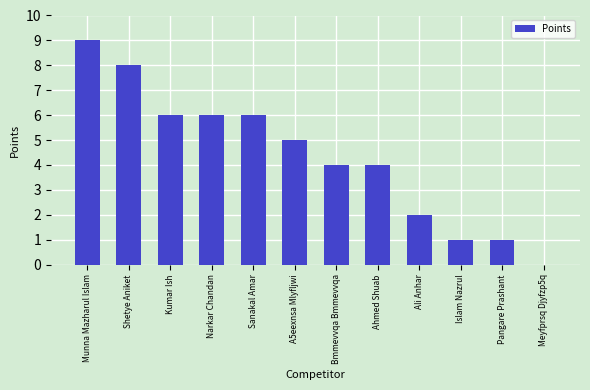

Reading left to right, transcribe all the data shown in this chart.

Munna Mazharul Islam=9	Shetye Aniket=8	Kumar Ish=6	Narkar Chandan=6	Sanakal Amar=6	A5eexnsa Mlyfljwi=5	Bmmevvqa Bmmevvqa=4	Ahmed Shuab=4	Ali Anhar=2	Islam Nazrul=1	Pangare Prashant=1	Meyfprsq Djyfzp5q=0